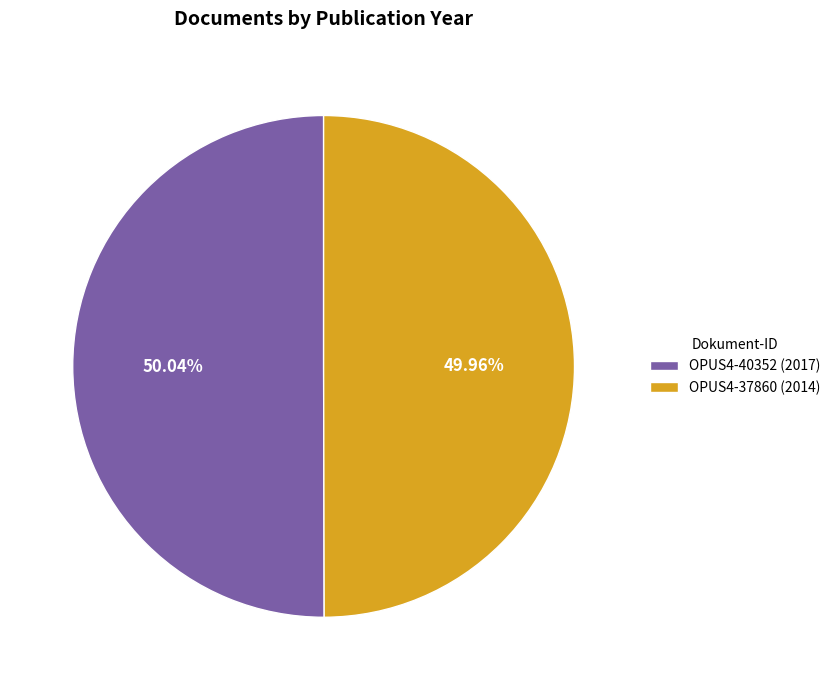

What percentage is NOT represented by OPUS4-40352 (2017)?

50.0%